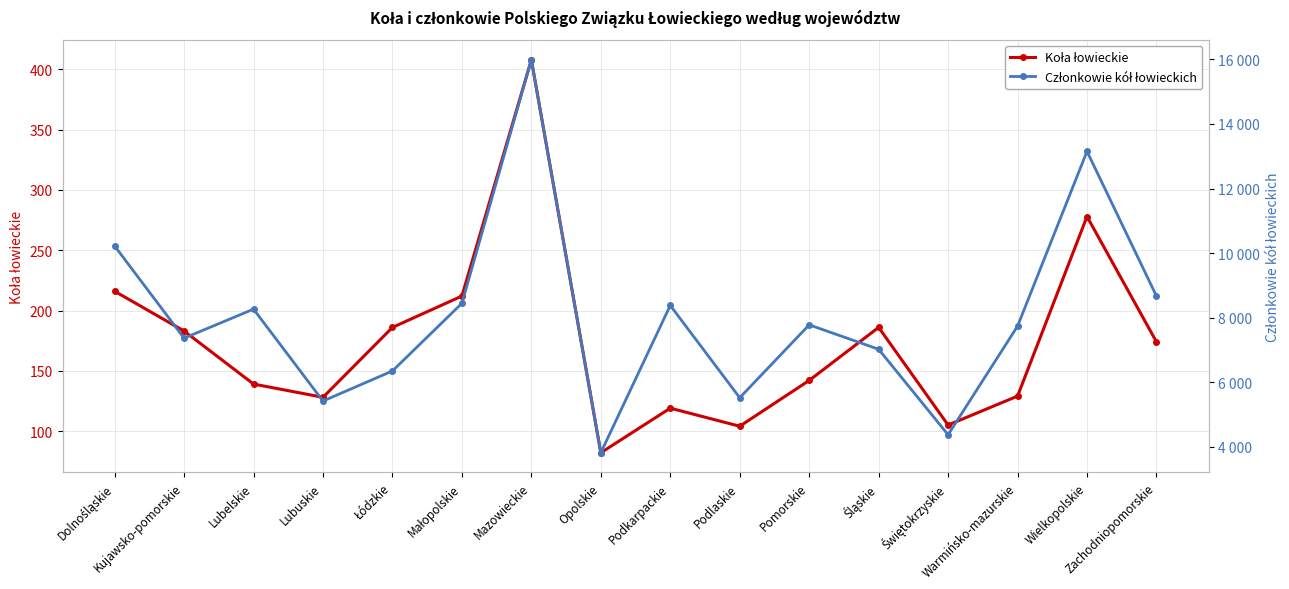

What is the total value across all series at Kujawsko-pomorskie?

7551